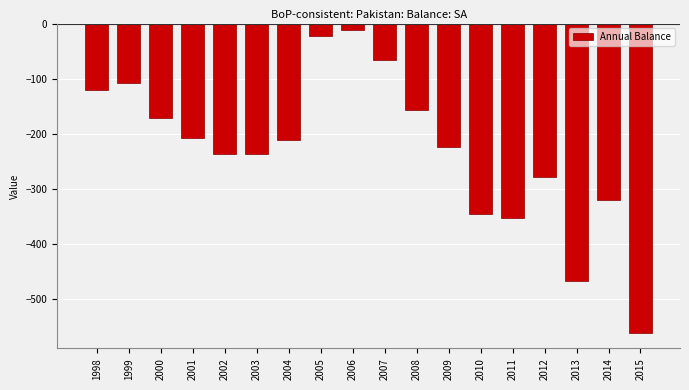

Reading left to right, what are all the values shown in this chart?

1998=-120	1999=-108	2000=-172	2001=-207	2002=-237	2003=-237	2004=-211	2005=-23	2006=-12	2007=-66	2008=-156	2009=-224	2010=-346	2011=-352	2012=-279	2013=-466	2014=-320	2015=-561